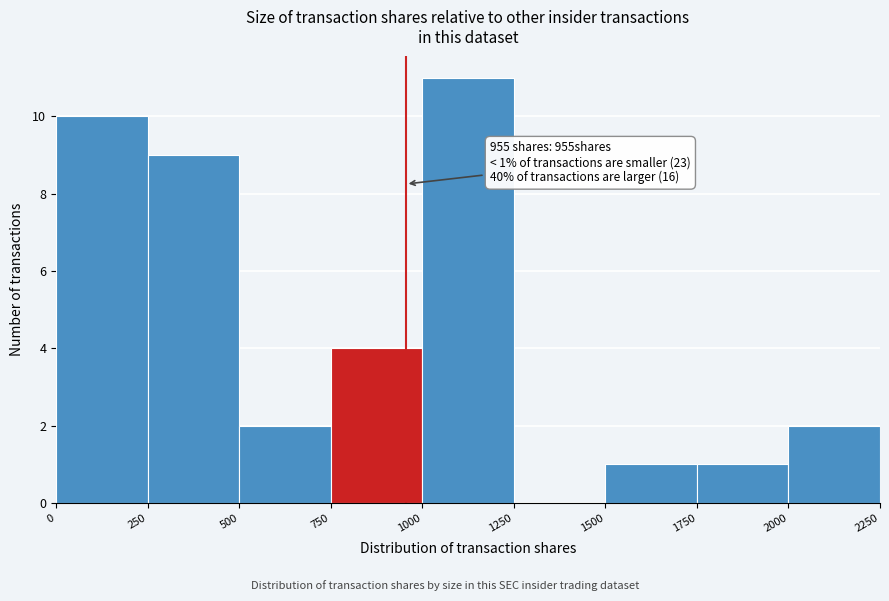

Which range on the x-axis has the tallest bar?

1000 to 1250